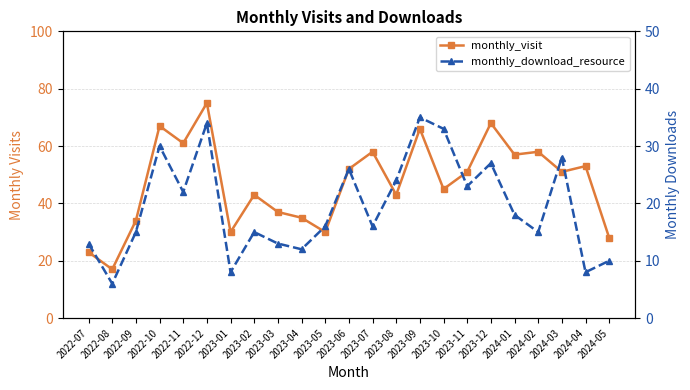

Is it true that monthly_download_resource equals 15 at 2023-02?

True